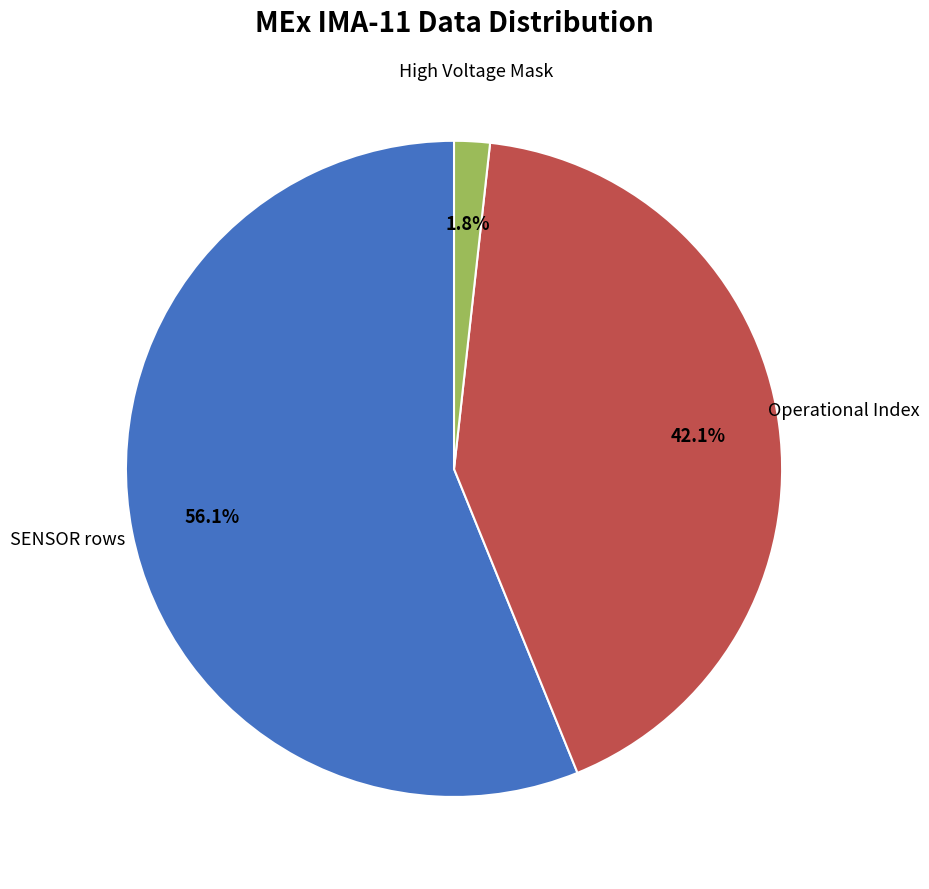

Is there a majority slice in this chart?

Yes